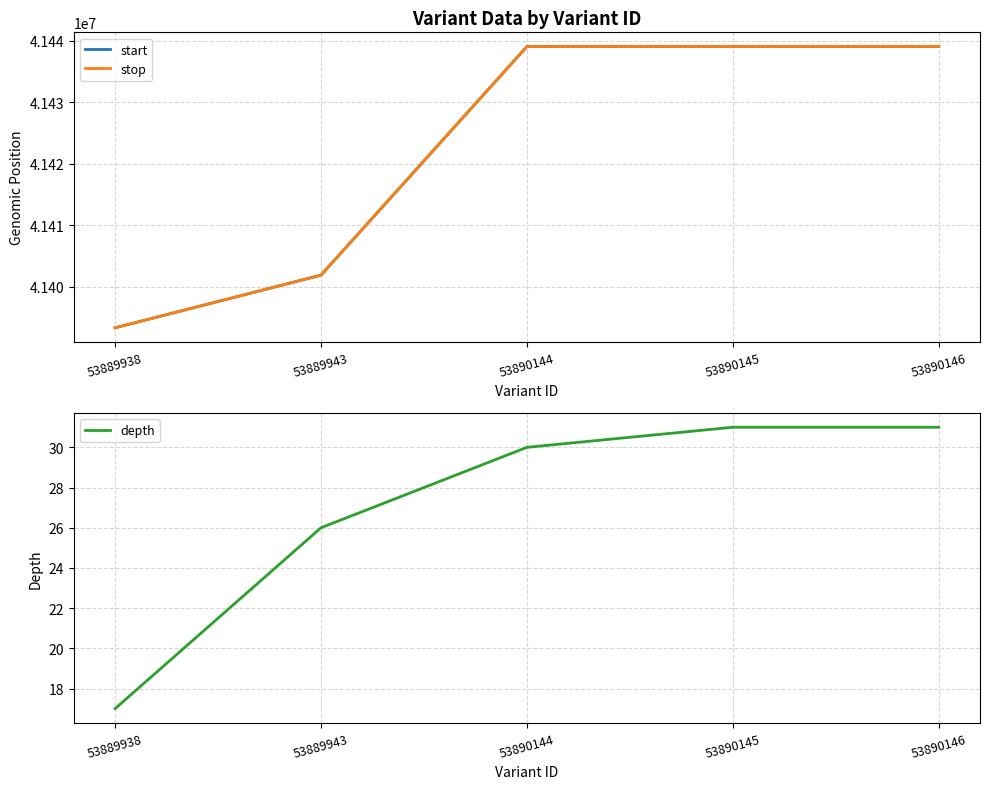

Which series has the largest total across all categories?

stop